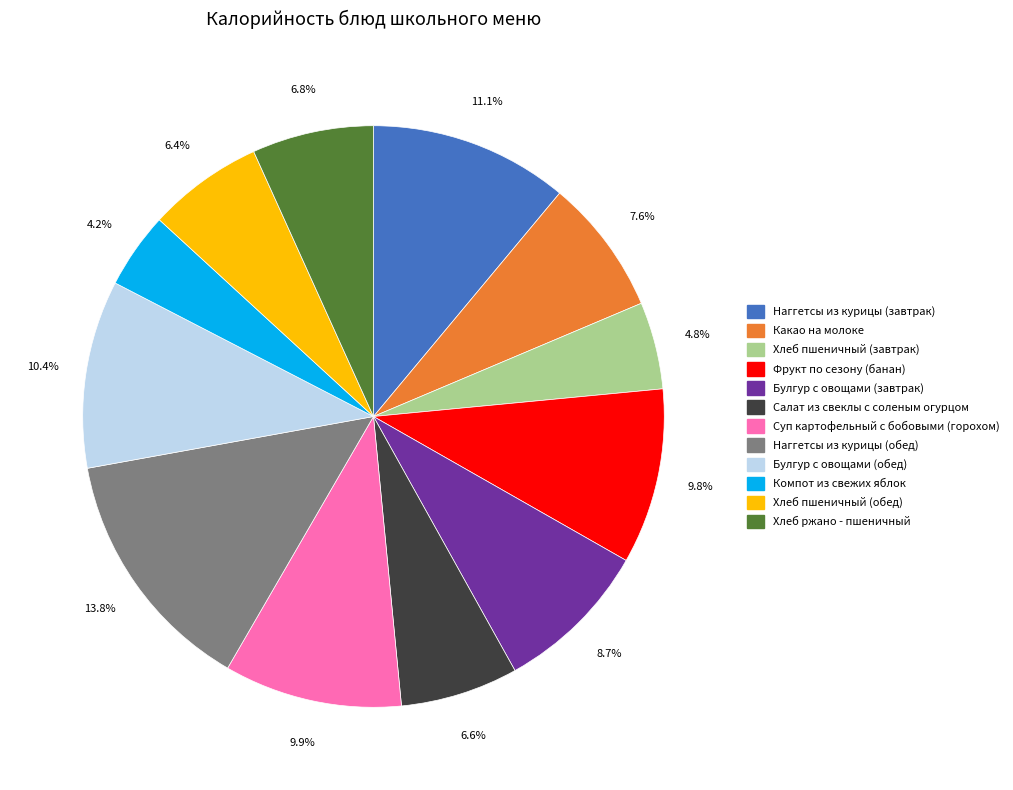

True or false: Наггетсы из курицы (завтрак) accounts for 11% of the total.

True